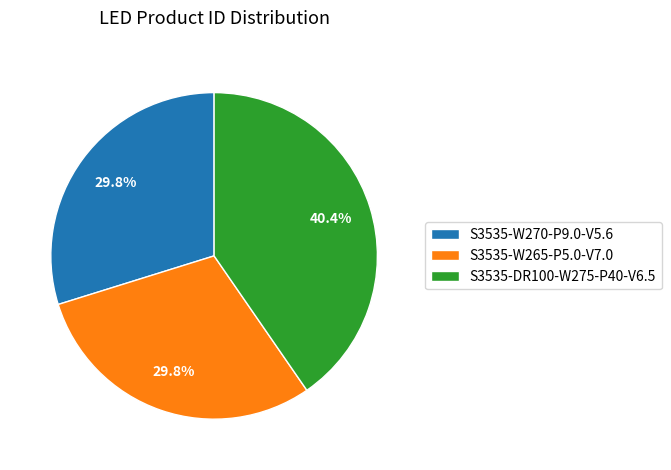

To the nearest percent, what portion does S3535-DR100-W275-P40-V6.5 represent?

40%